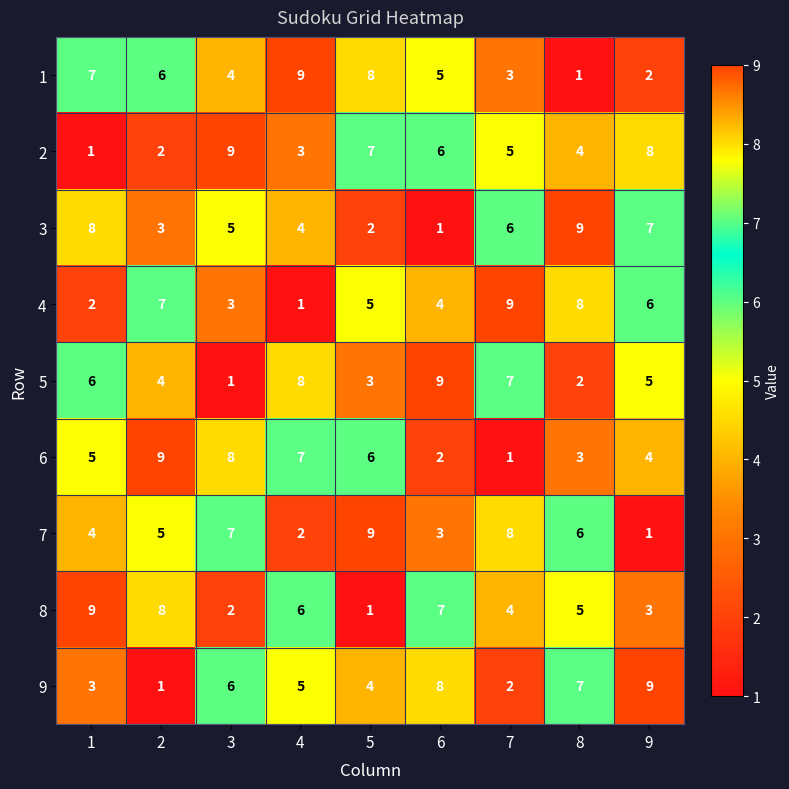

What is the maximum value shown in the chart?

9